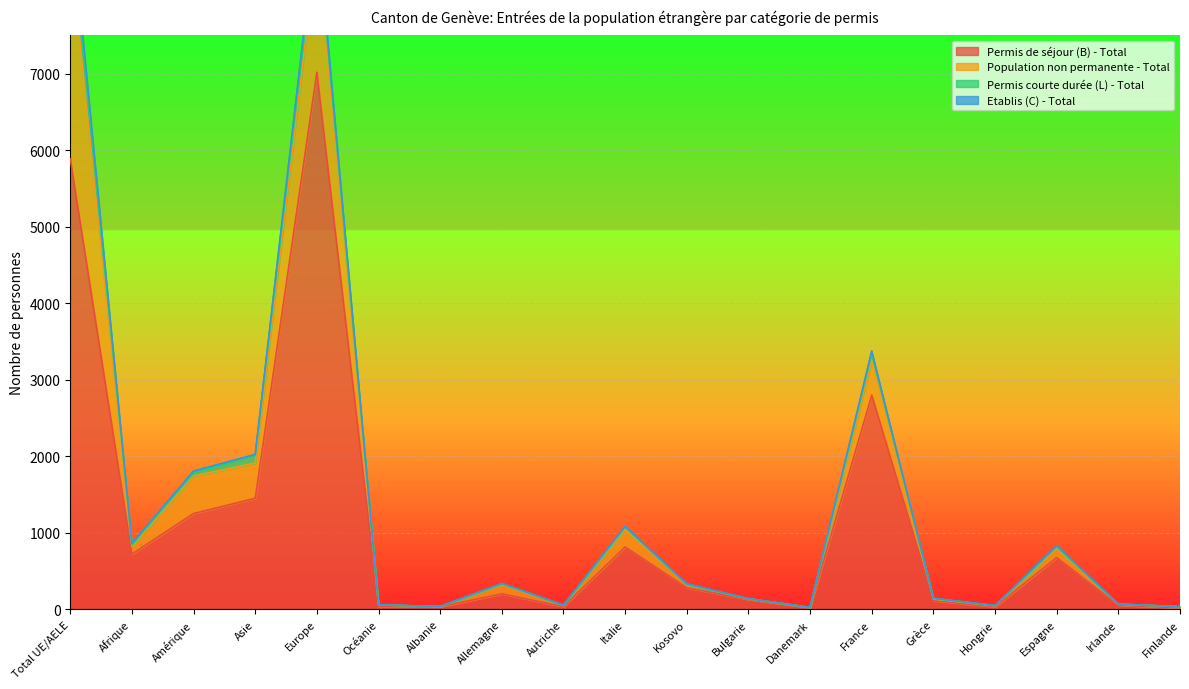

True or false: Etablis (C) - Total has more than 2 interior local peaks.

True